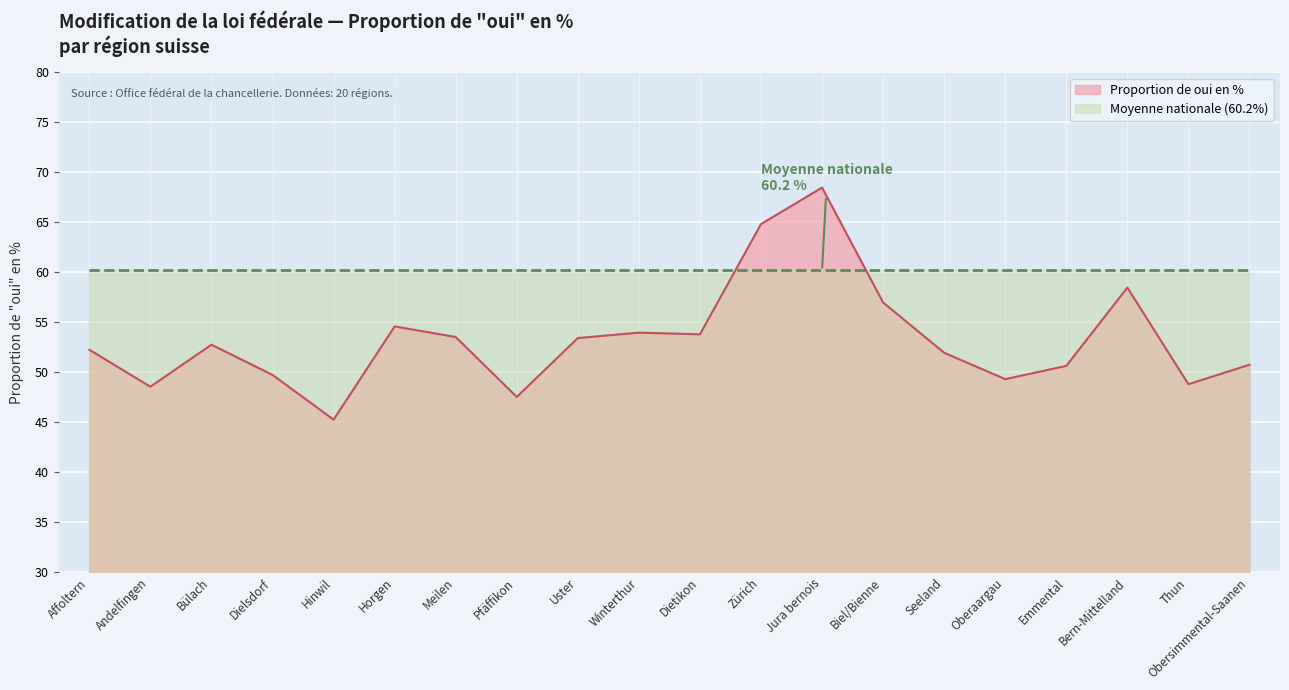

Where does the data first go above 52?

Affoltern